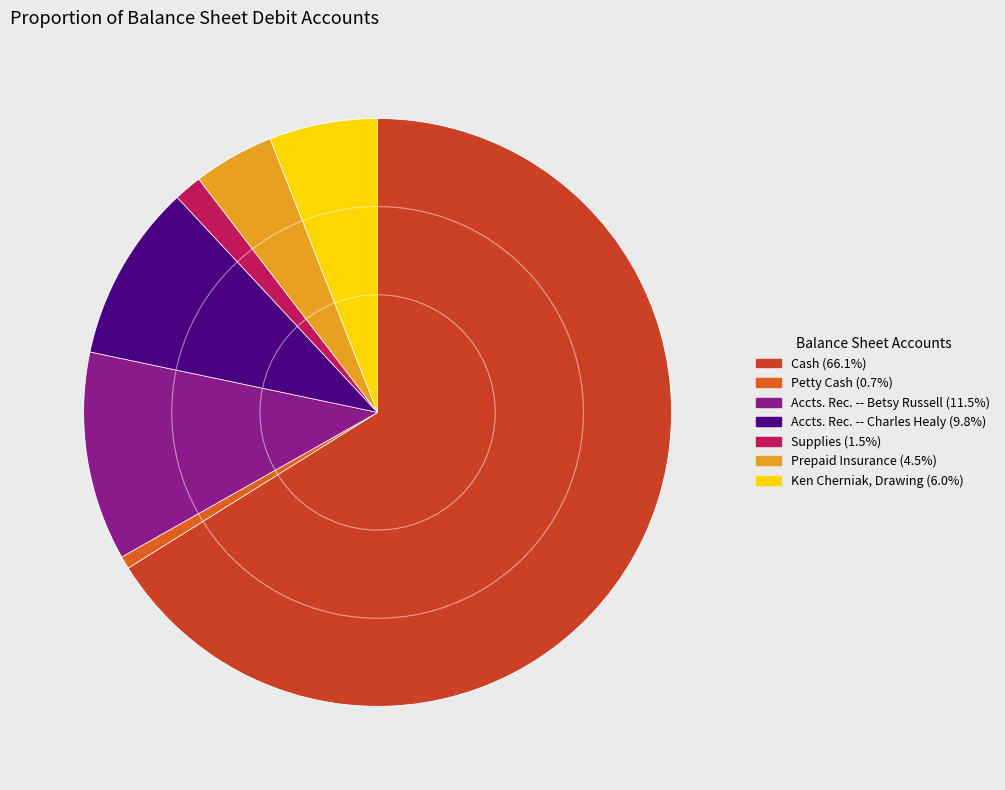

What is the smallest slice in the pie chart?

Petty Cash